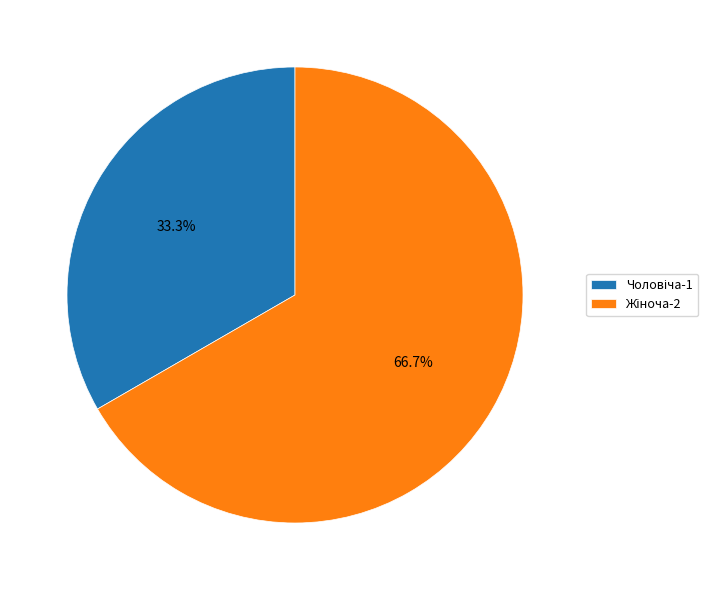

Count the number of slices in the pie.

2